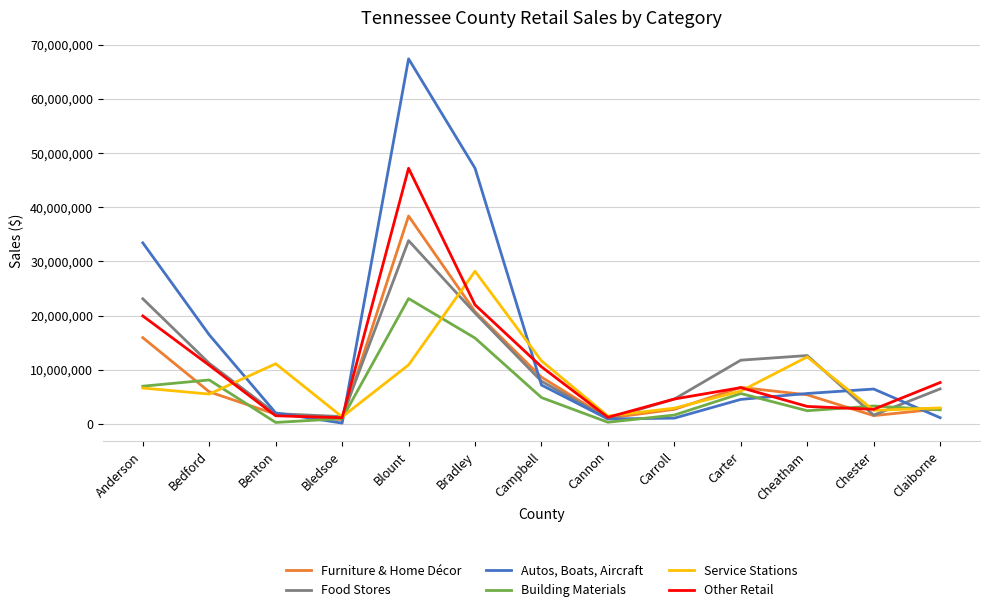

List the series in order of their peak value, lowest first.

Building Materials, Service Stations, Food Stores, Furniture & Home Décor, Other Retail, Autos, Boats, Aircraft